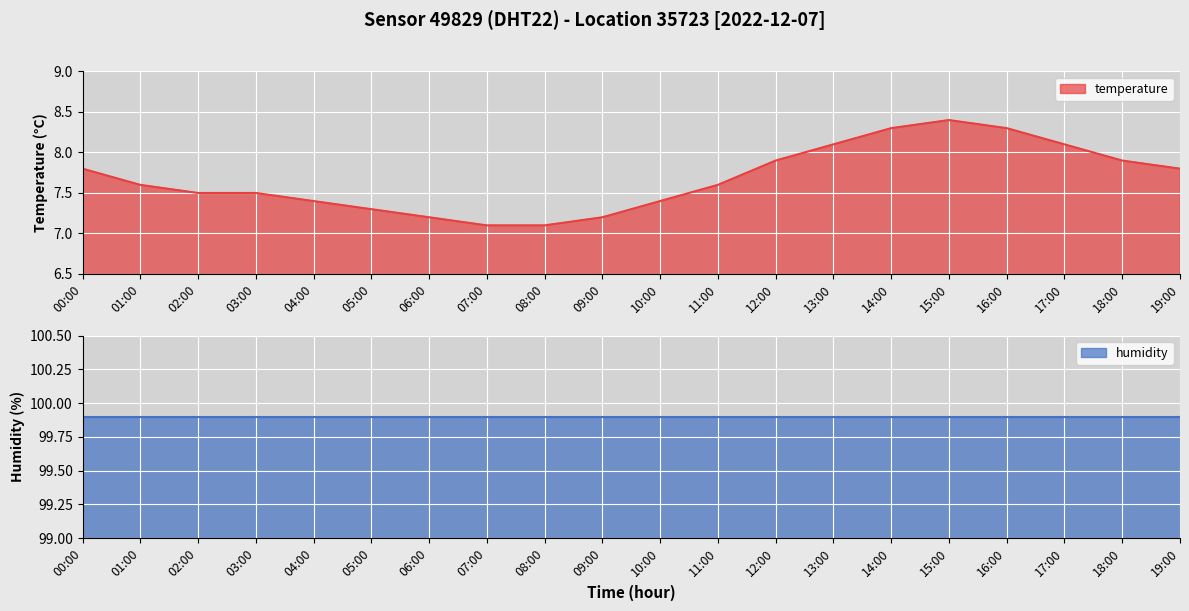

Rank the categories by value from lowest to highest.

07:00, 08:00, 06:00, 09:00, 05:00, 04:00, 10:00, 02:00, 03:00, 01:00, 11:00, 00:00, 19:00, 12:00, 18:00, 13:00, 17:00, 14:00, 16:00, 15:00